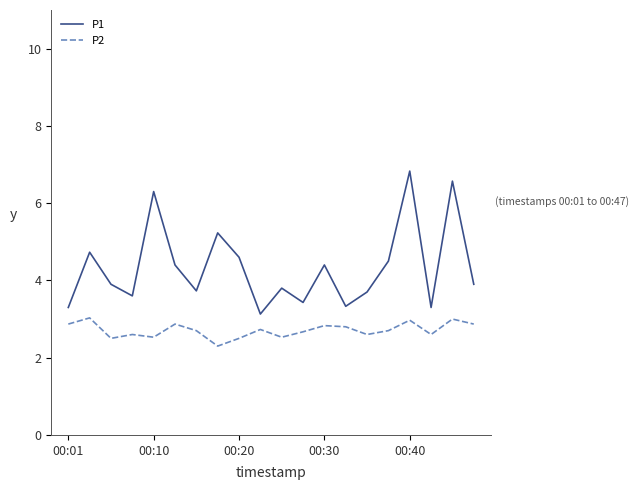

List the series in order of their peak value, lowest first.

P2, P1